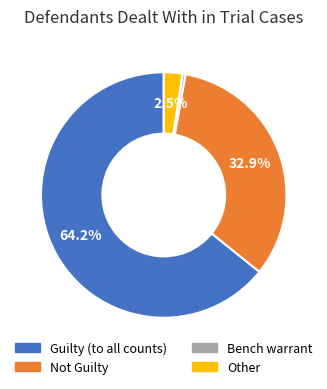

Does Bench warrant represent more than half of the total?

No